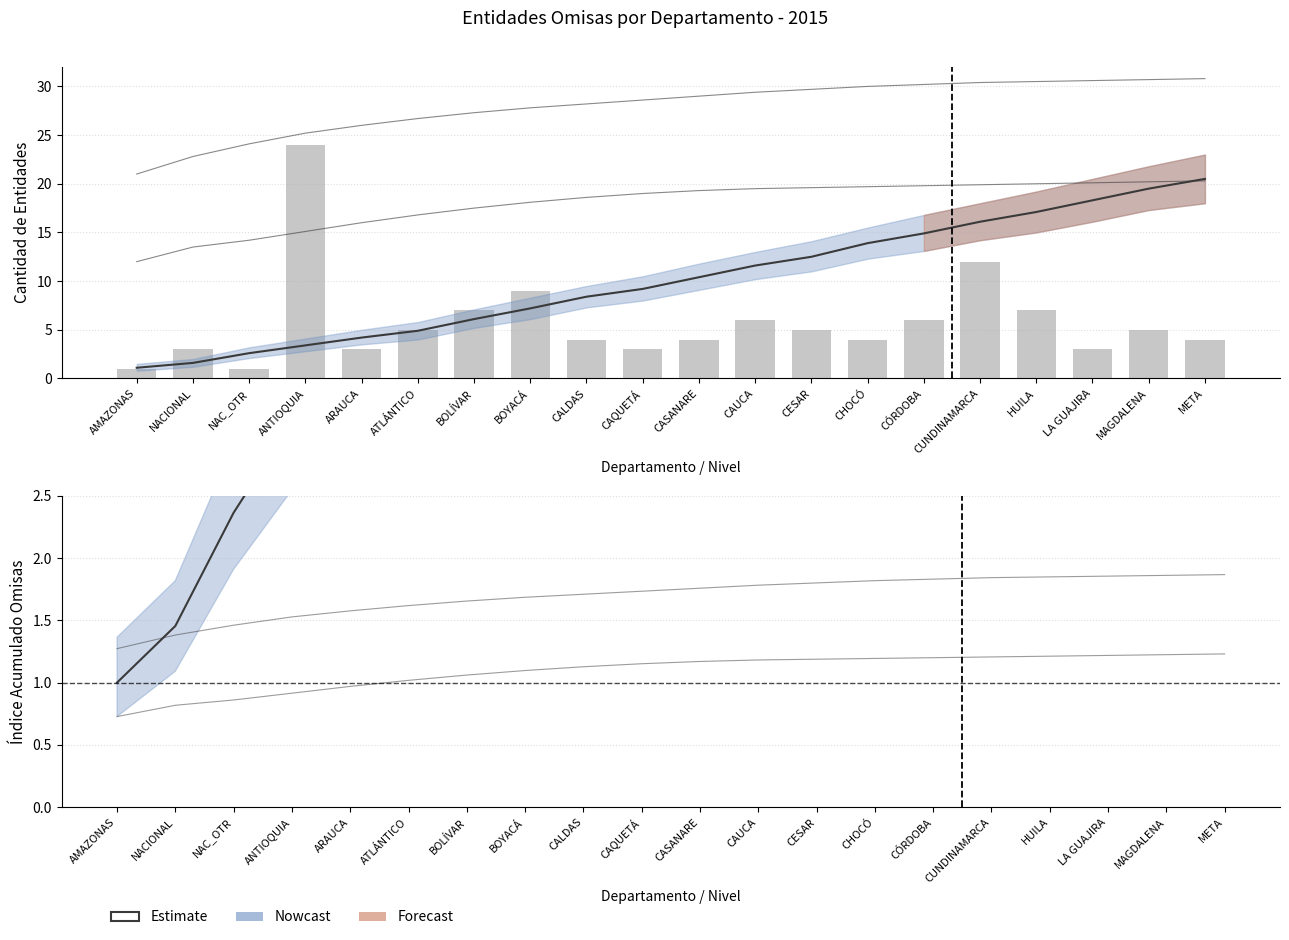

What is the spread (max minus min) of values at CAUCA?

4.5